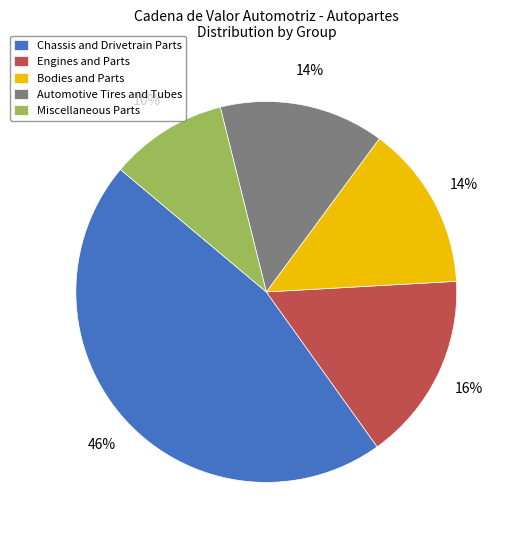

Do Automotive Tires and Tubes and Bodies and Parts together represent more than half of the pie?

No